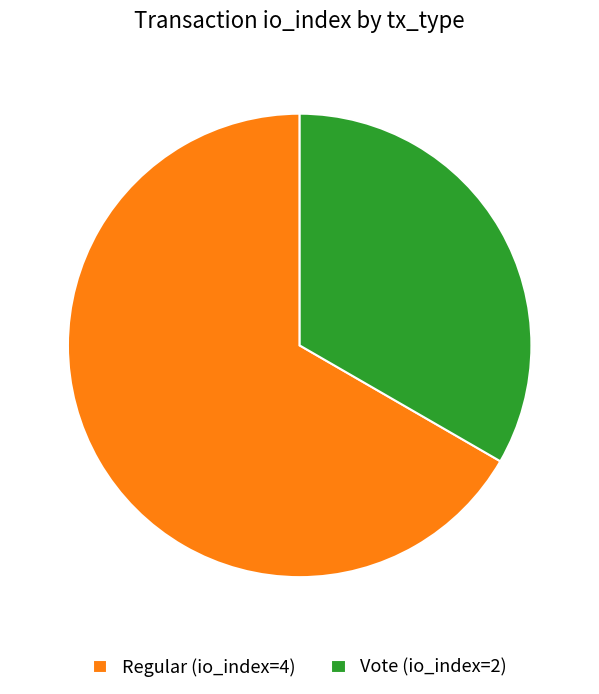

Rank the categories by value from highest to lowest.

Regular (io_index=4), Vote (io_index=2)